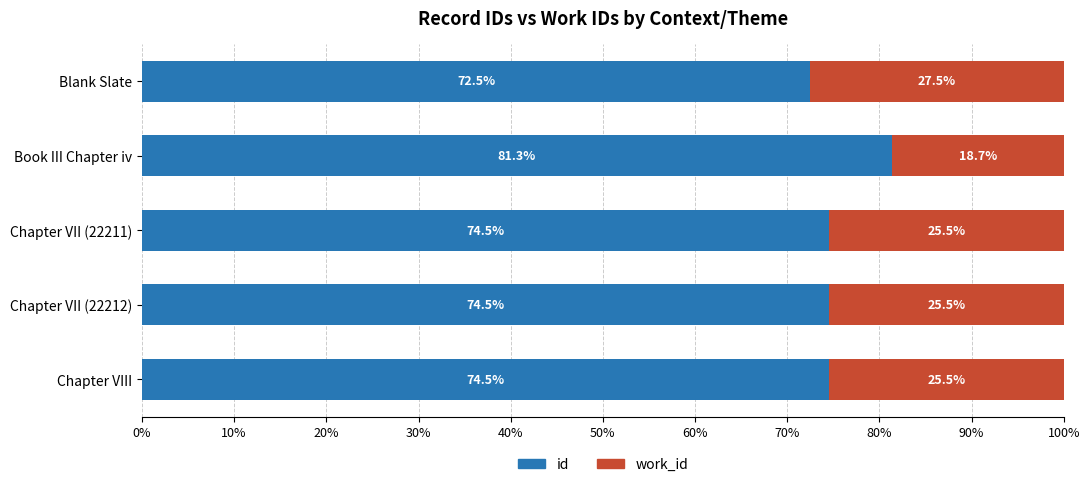

What is the highest value of the id series?

81.3